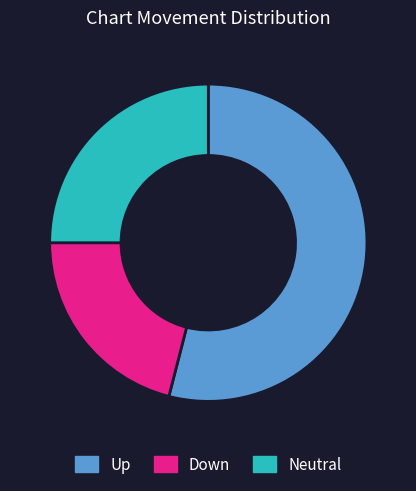

Is there a majority slice in this chart?

Yes